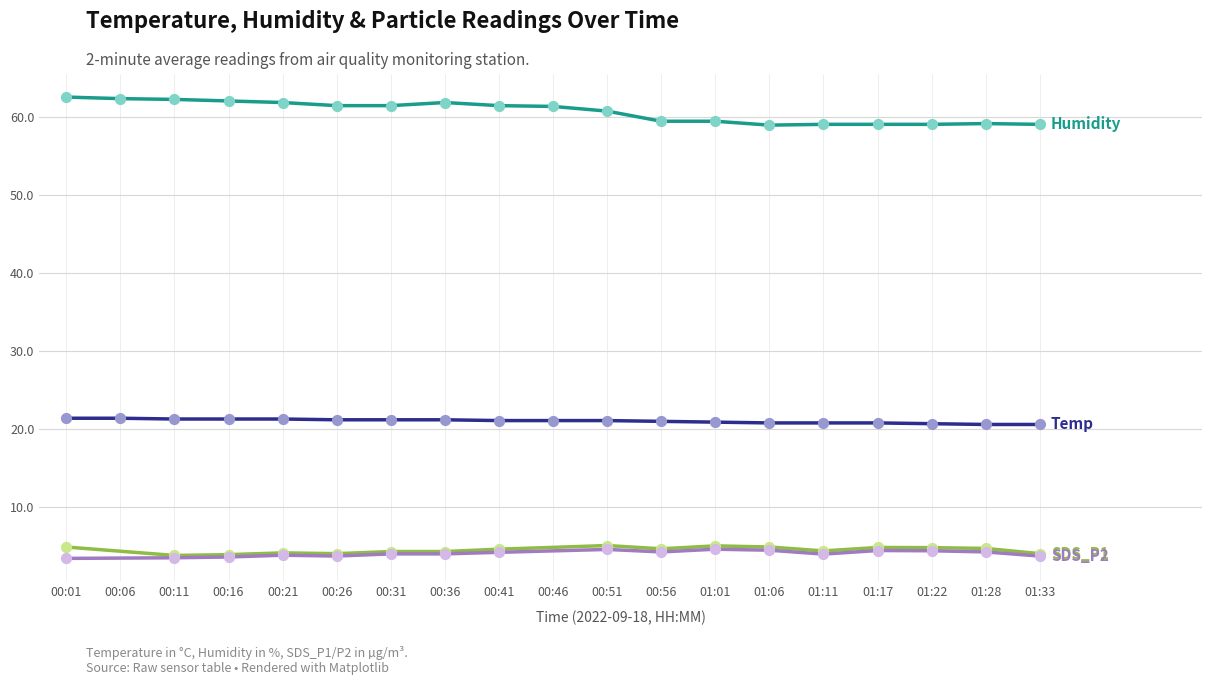

Which series has the largest total across all categories?

Humidity